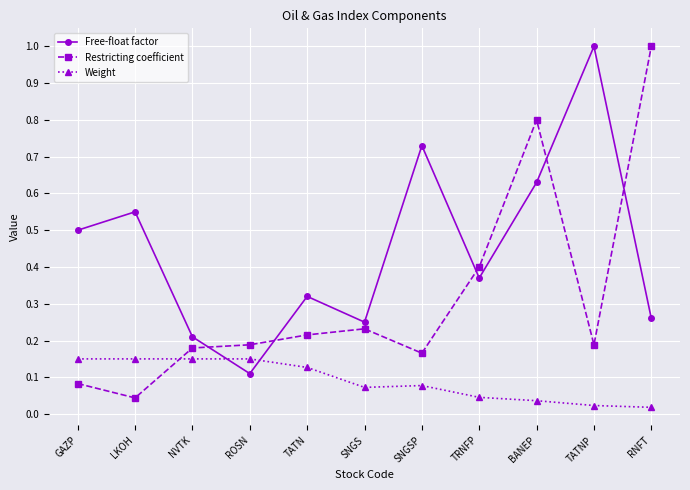

What is the maximum value shown in the chart?

1.0